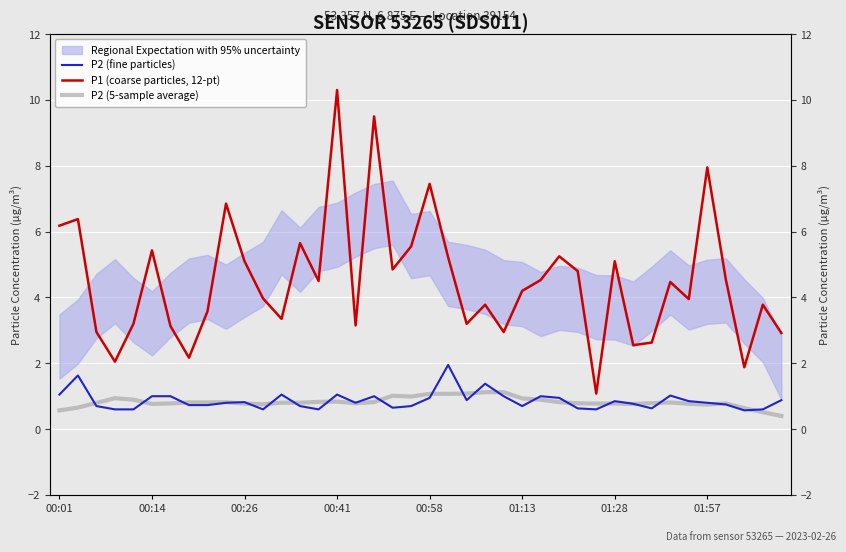

At how many categories does at least one series exceed 9?

2